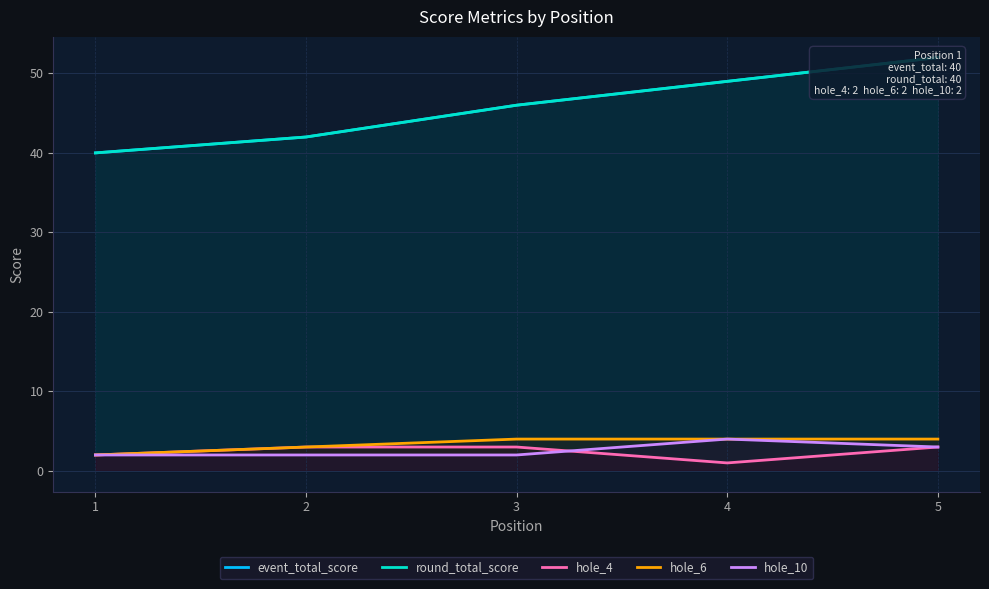

At which label does hole_4 reach its peak?

2